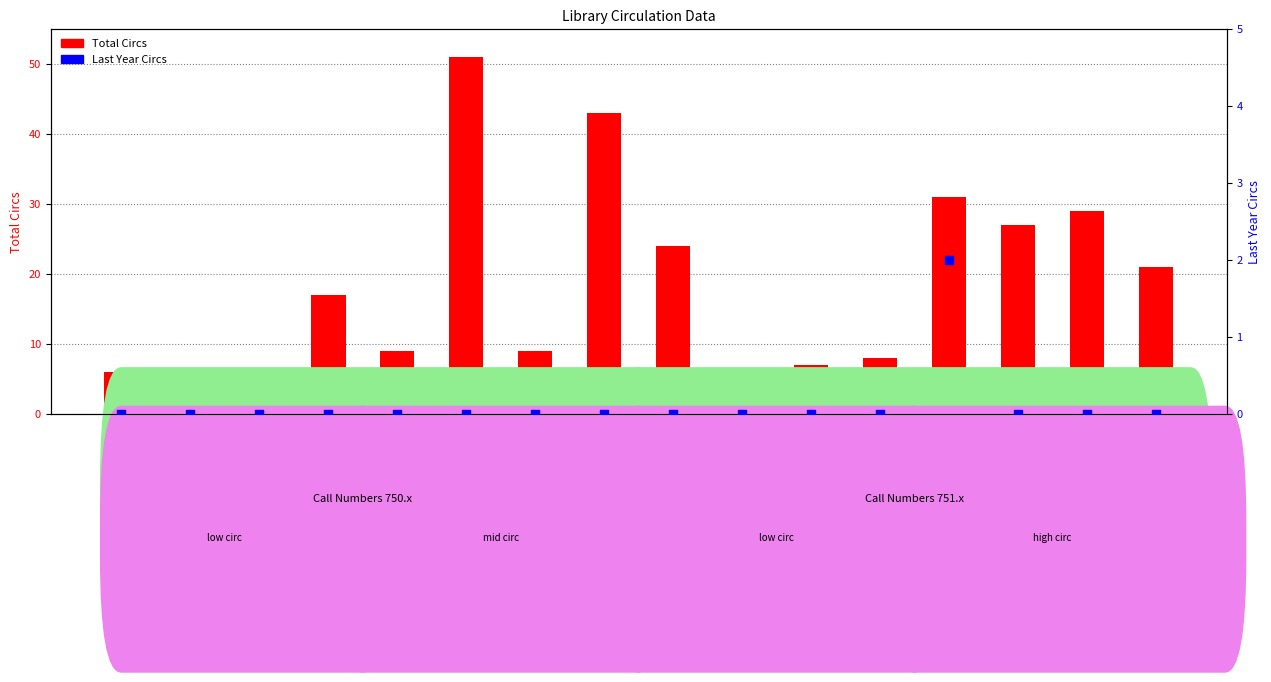

Between 751.4 Bas 1994 and 750.18 Bra 1984, which is larger?

751.4 Bas 1994